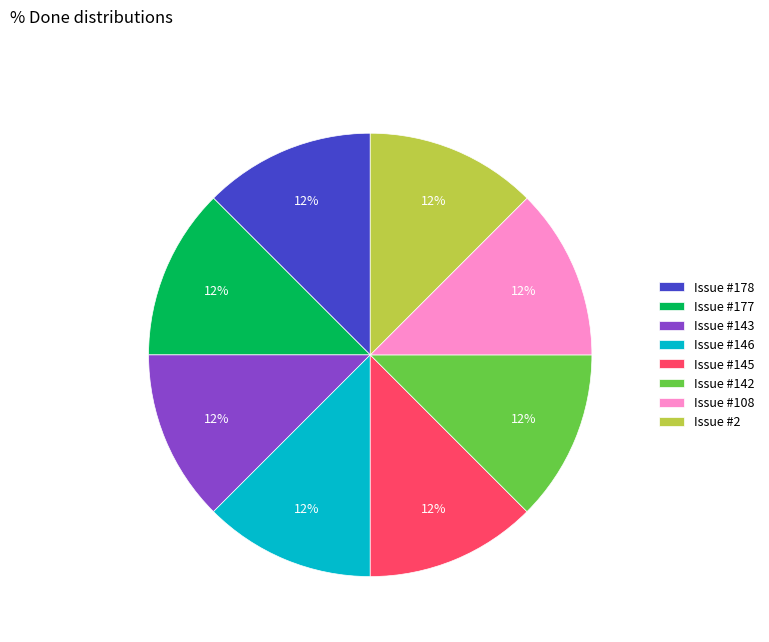

Is the sum of Issue #2 and Issue #178 greater than half?

No